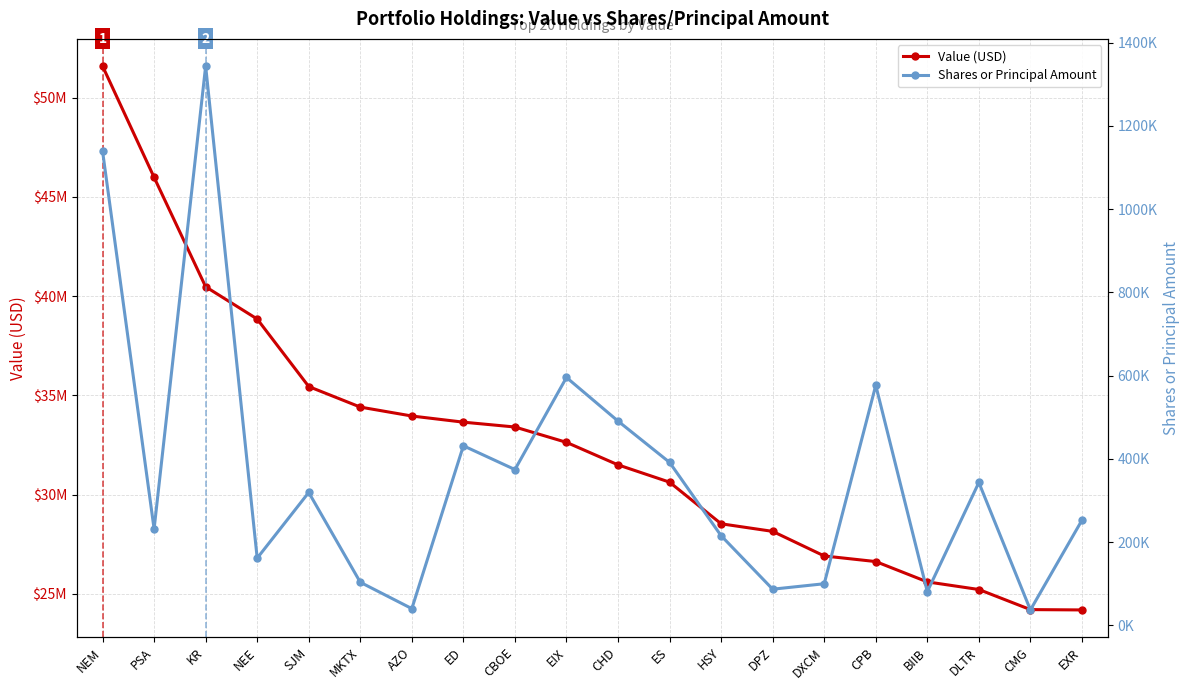

True or false: Shares or Principal Amount and Value (USD) cross at least once.

False